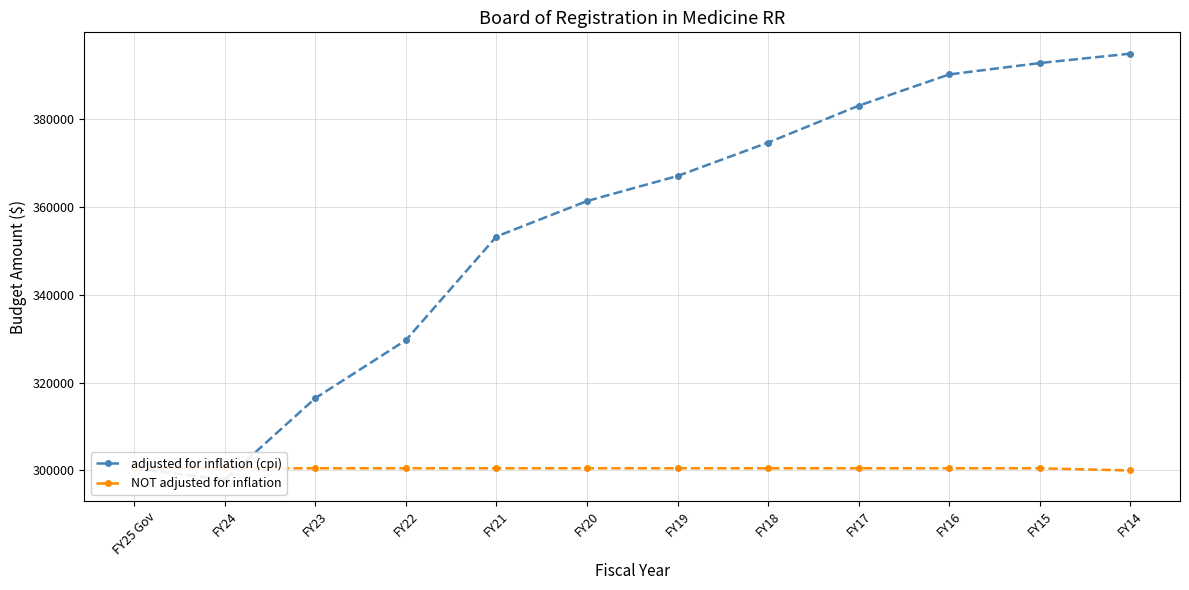

Is the value of NOT adjusted for inflation at FY23 greater than the value of adjusted for inflation (cpi) at FY23?

No